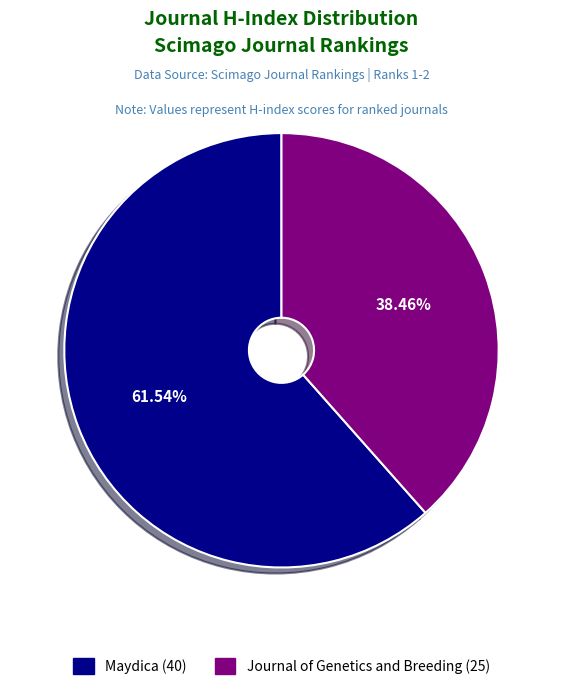

Does any single category account for the majority?

Yes